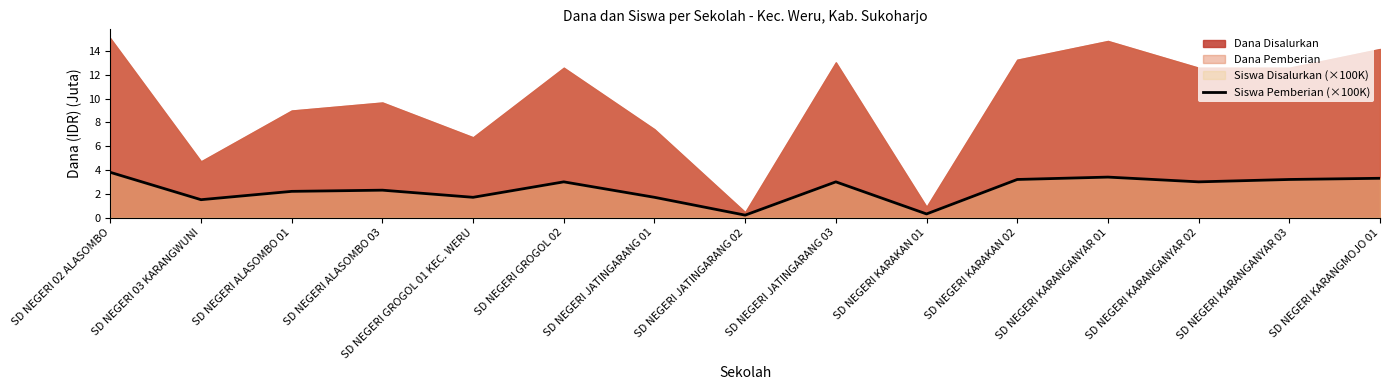

What position from the left is SD NEGERI KARANGANYAR 03?

14